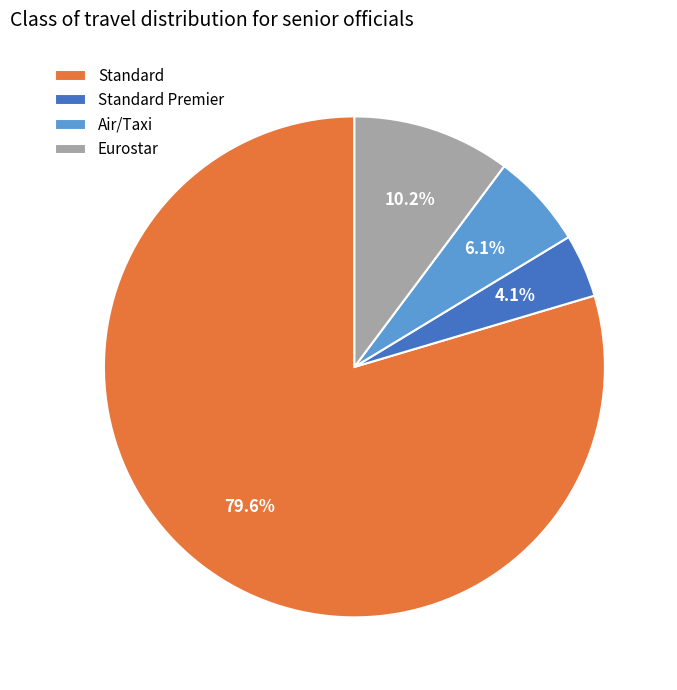

Combined, what portion of the pie is Standard Premier and Standard?

83.7%